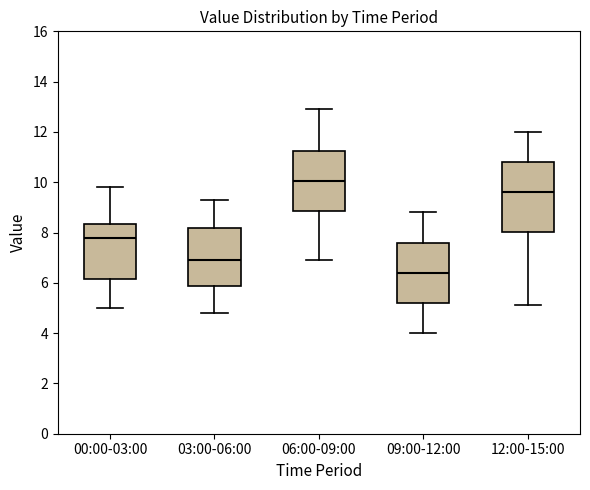

Which box is the tallest, from its lower edge to its upper edge?

12:00-15:00